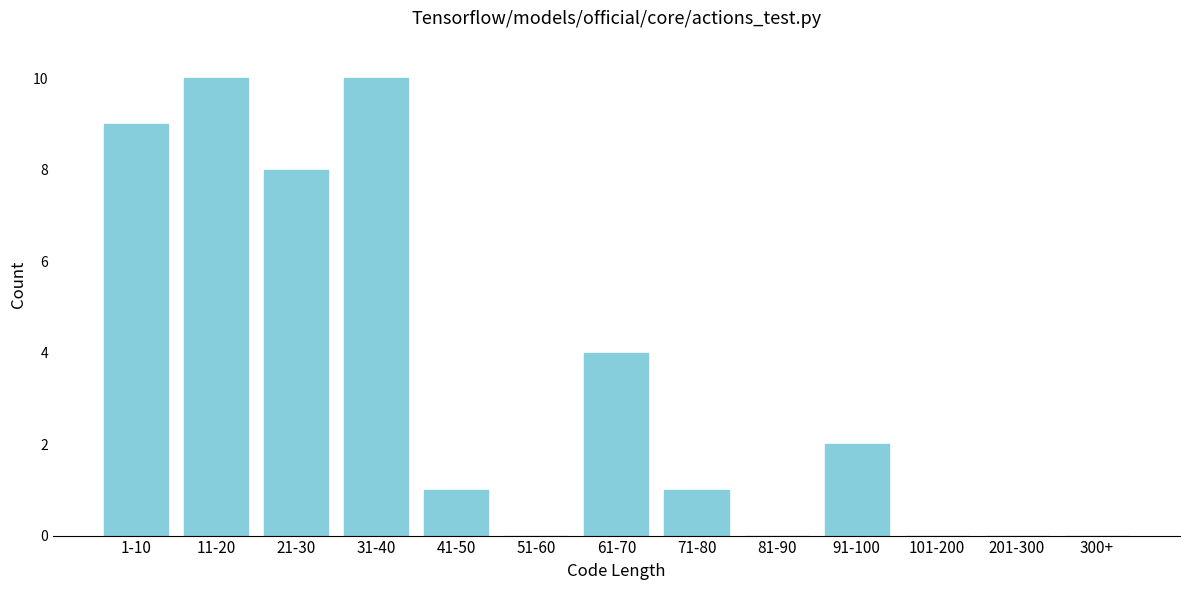

Reading left to right, transcribe all the data shown in this chart.

1-10=9	11-20=10	21-30=8	31-40=10	41-50=1	51-60=0	61-70=4	71-80=1	81-90=0	91-100=2	101-200=0	201-300=0	300+=0